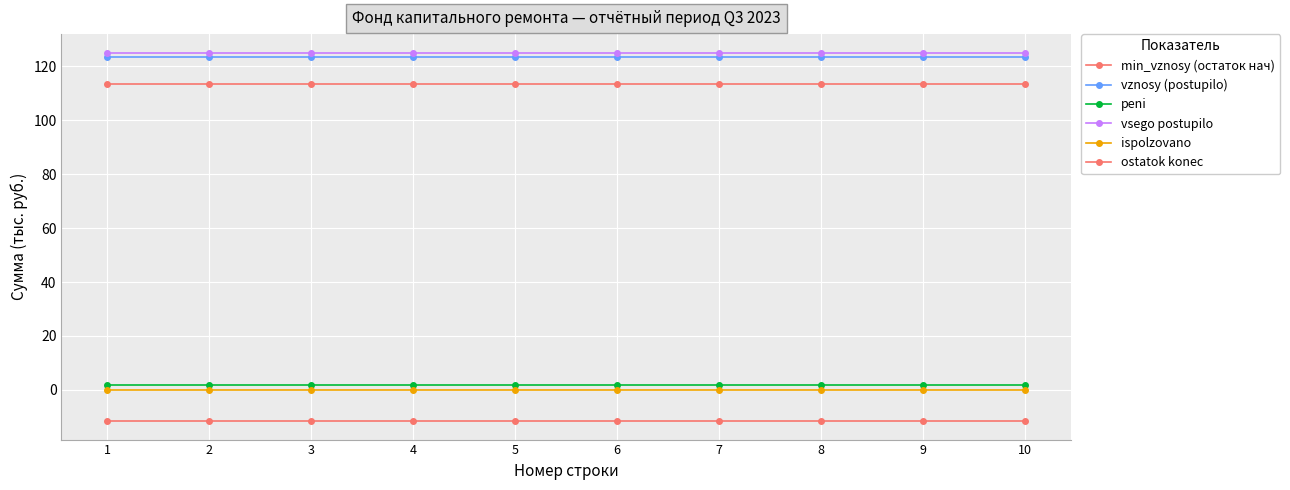

Does the chart have visible grid lines?

Yes